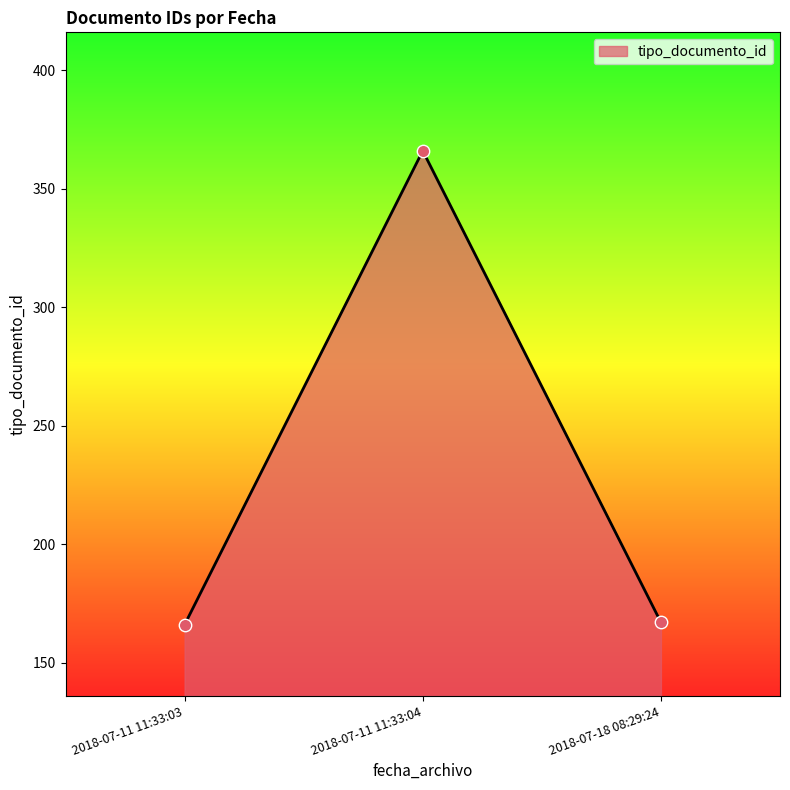

What is the change in value from 2018-07-11 11:33:03 to 2018-07-11 11:33:04?

+200